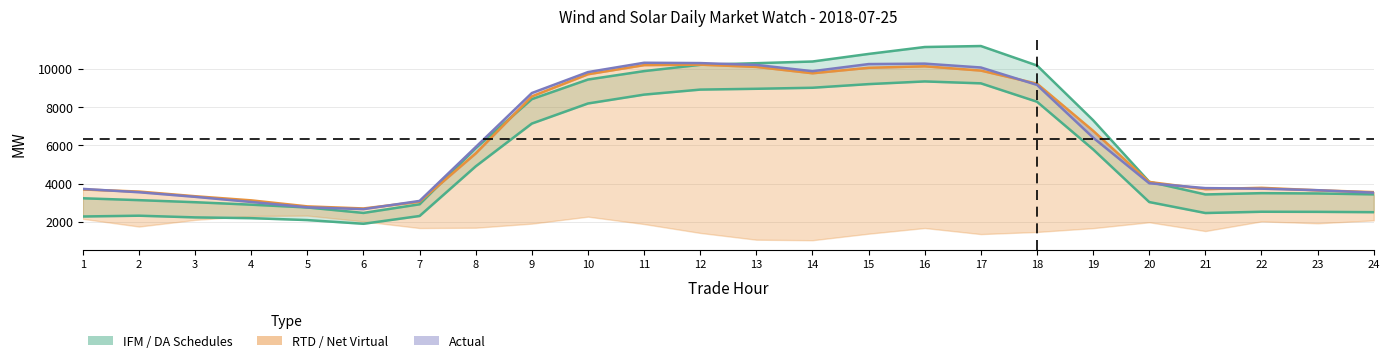

True or false: IFM VER Schedules and RTD CLEARED VALUE cross at least once.

False